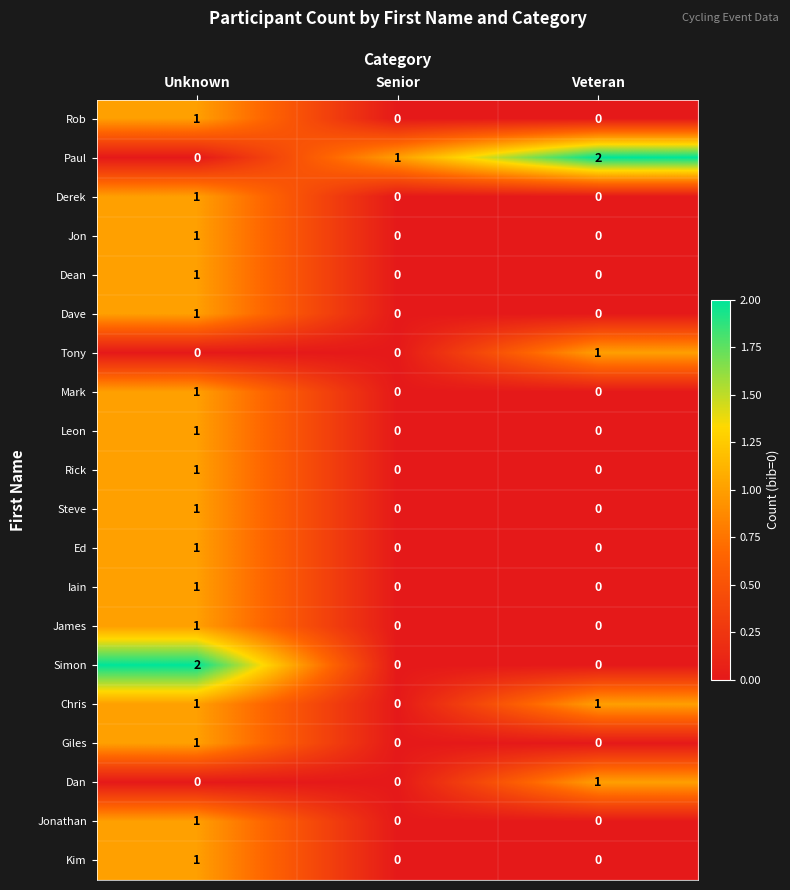

Count the Chris values in the range 0 to 1.

3